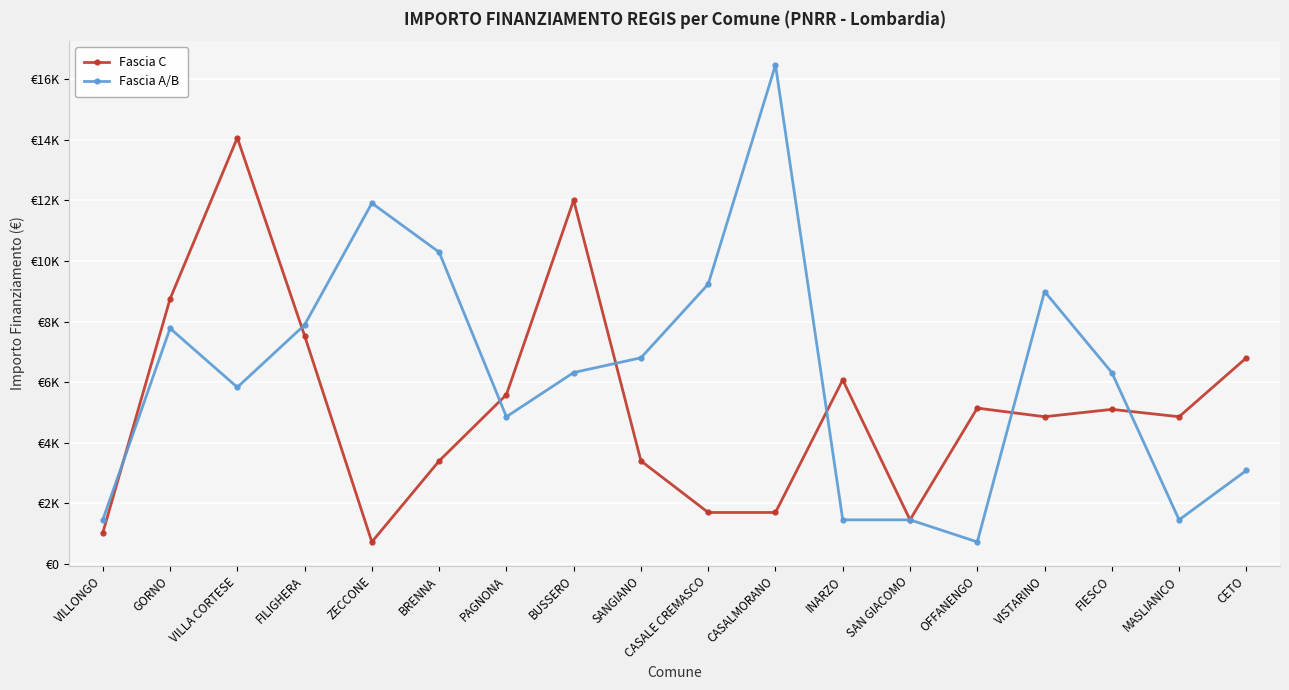

In Fascia C, how many points are higher than both neighbors (excluding endpoints)?

5